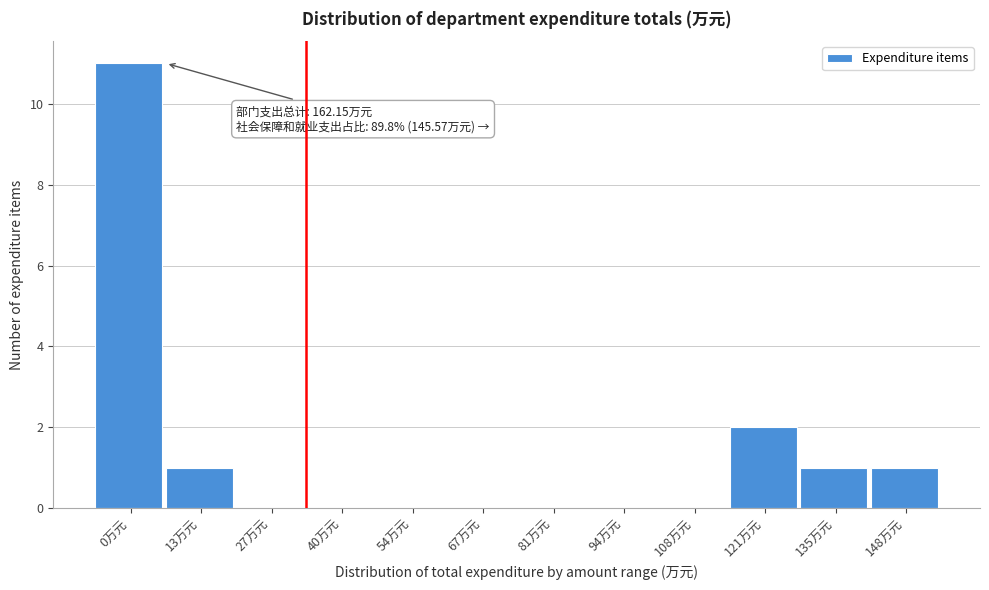

Reading left to right, list all the values displayed in this chart.

0万元=11	13万元=1	27万元=0	40万元=0	54万元=0	67万元=0	81万元=0	94万元=0	108万元=0	121万元=2	135万元=1	148万元=1